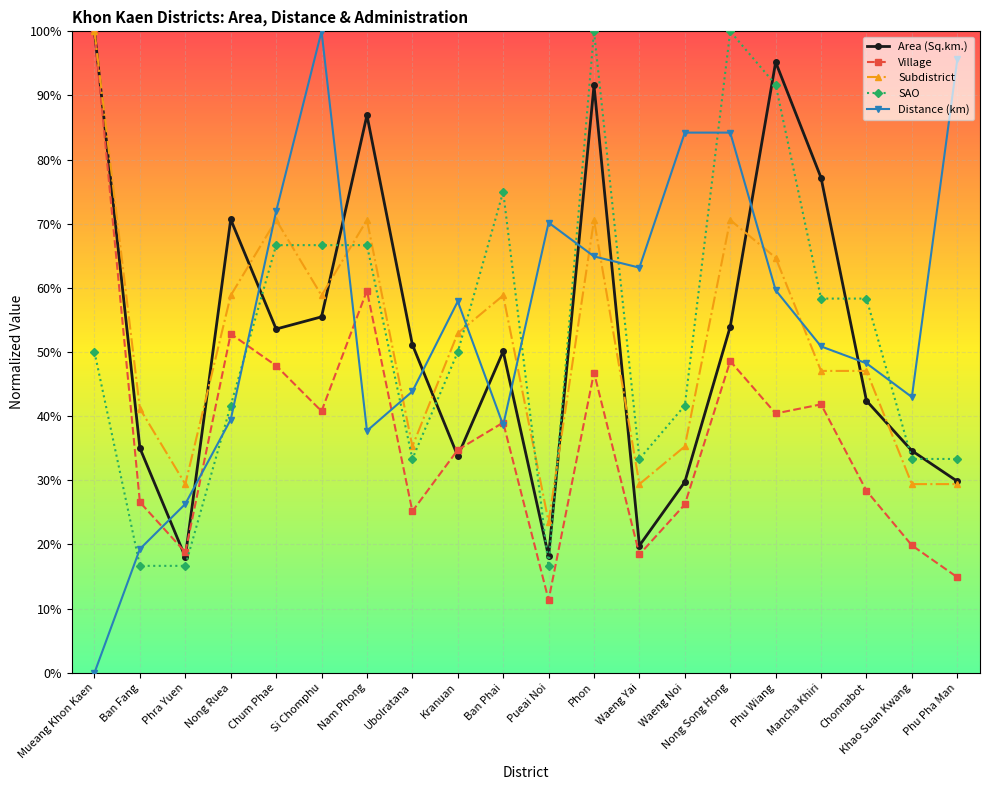

Is this an area chart (filled region under the line)?

No